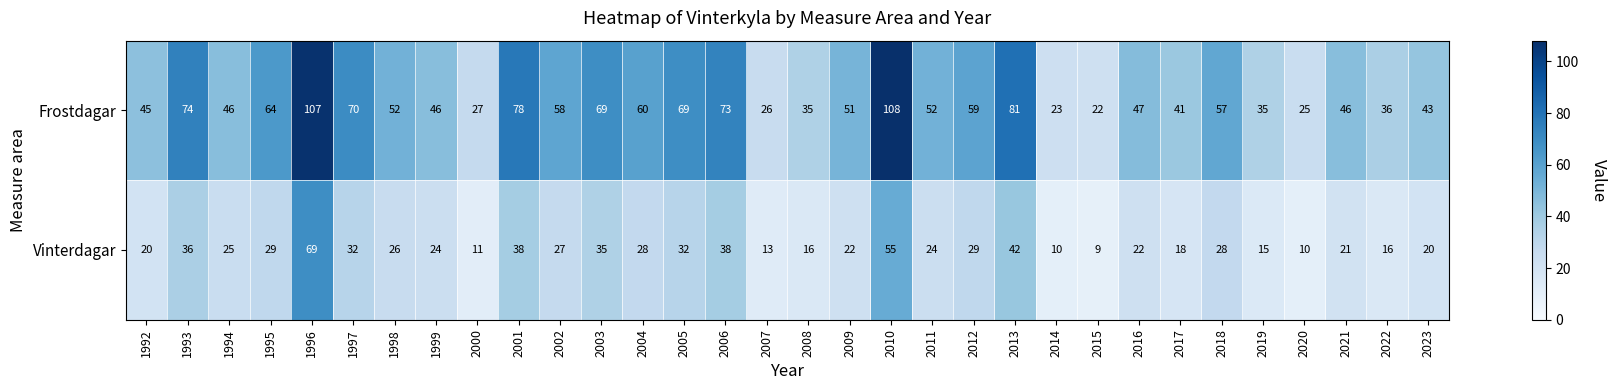

What is the minimum value shown in the chart?

9